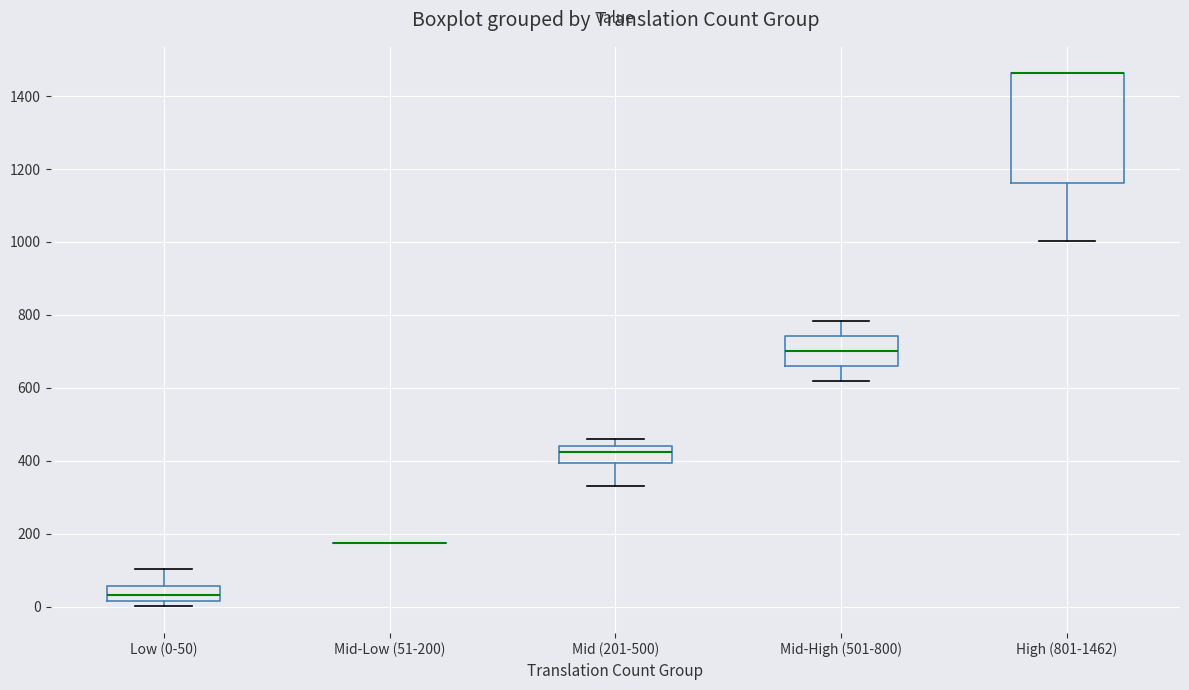

Reading left to right, transcribe this box plot: for each box, give where its median line is, the range the box spans, and where its two whiskers end, as read against the y-axis. The values are not printed on the chart, so give them approximately, as read against the axis.

Low (0-50): median 40, box 20 to 60, whiskers 0 to 100
Mid-Low (51-200): box collapsed to a line at 180, whiskers 180 to 180
Mid (201-500): median 420, box 400 to 440, whiskers 340 to 460
Mid-High (501-800): median 700, box 660 to 740, whiskers 620 to 780
High (801-1462): median 1460 (drawn on the box's upper edge), box 1160 to 1460, whiskers 1000 to 1460